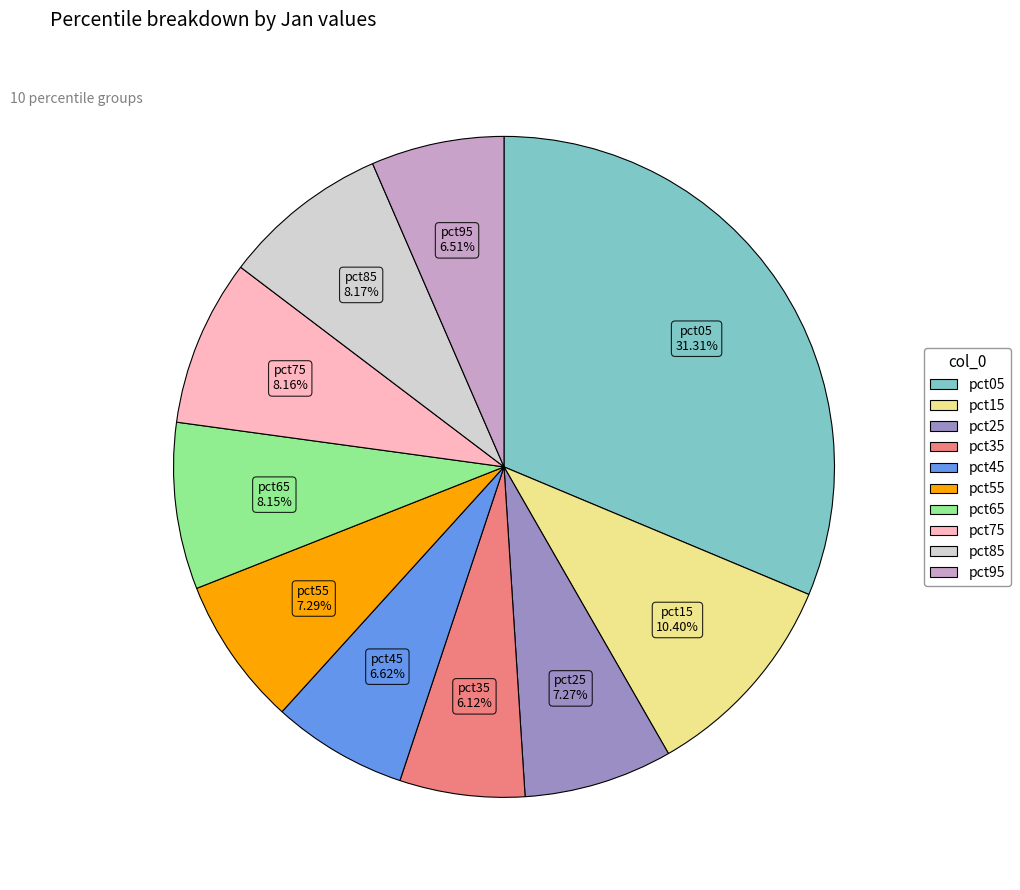

Which slice is the largest?

pct05